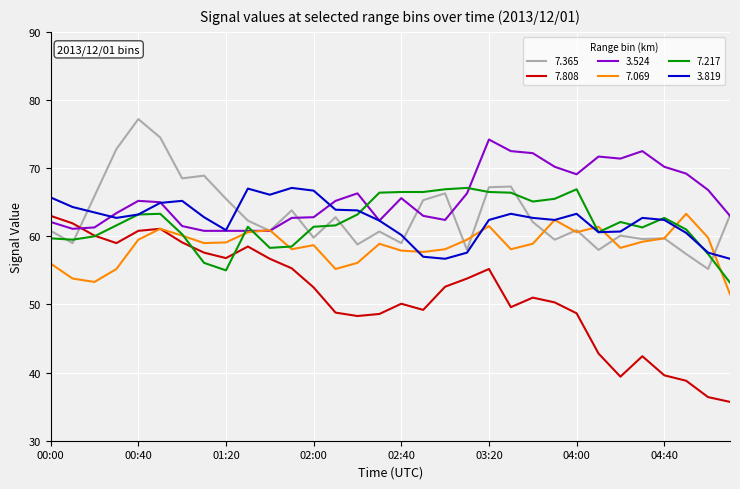

What is the maximum value for 7.217?

67.1